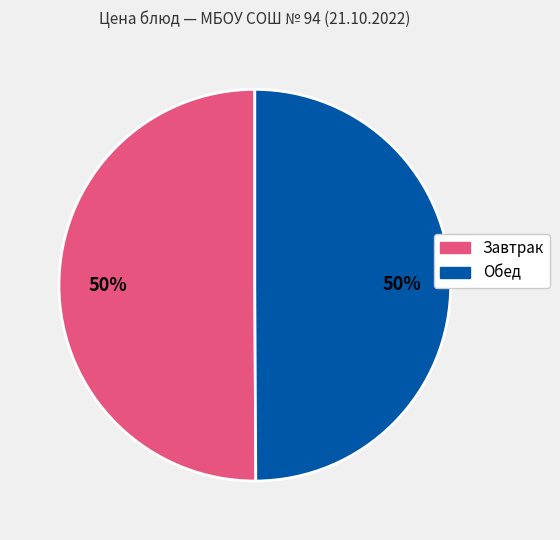

To the nearest percent, what is the average slice percentage?

50%